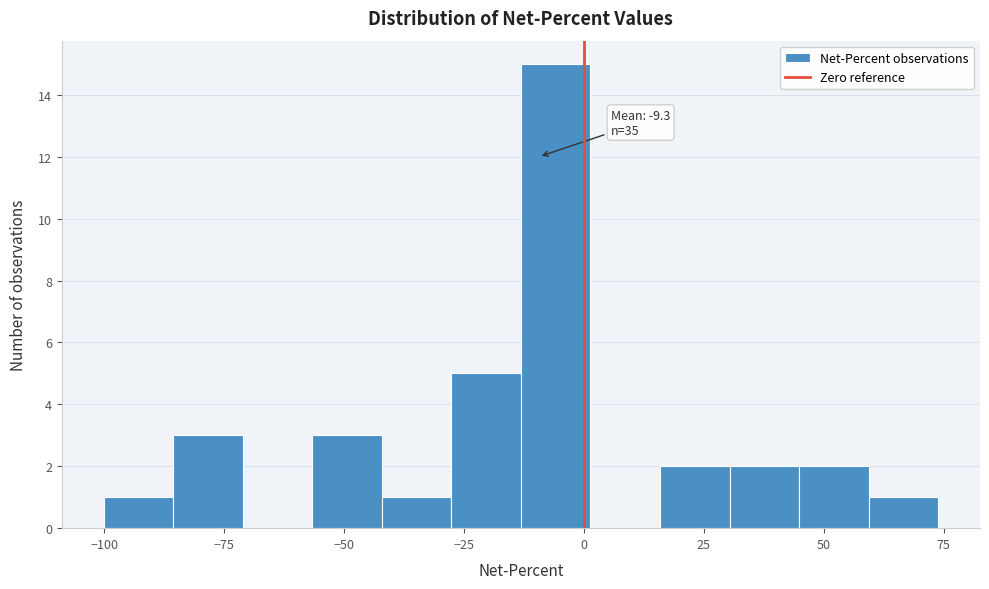

Read against the x-axis, roughly where is the centre of the tallest bar?

-5